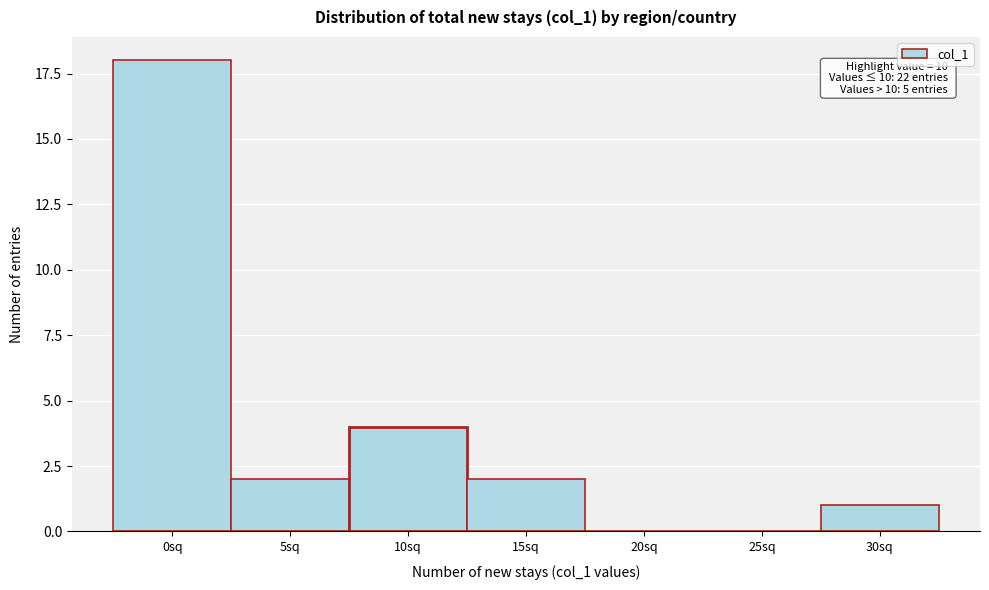

Reading right to left, list all the values displayed in this chart.

30sq=1	25sq=0	20sq=0	15sq=2	10sq=4	5sq=2	0sq=18